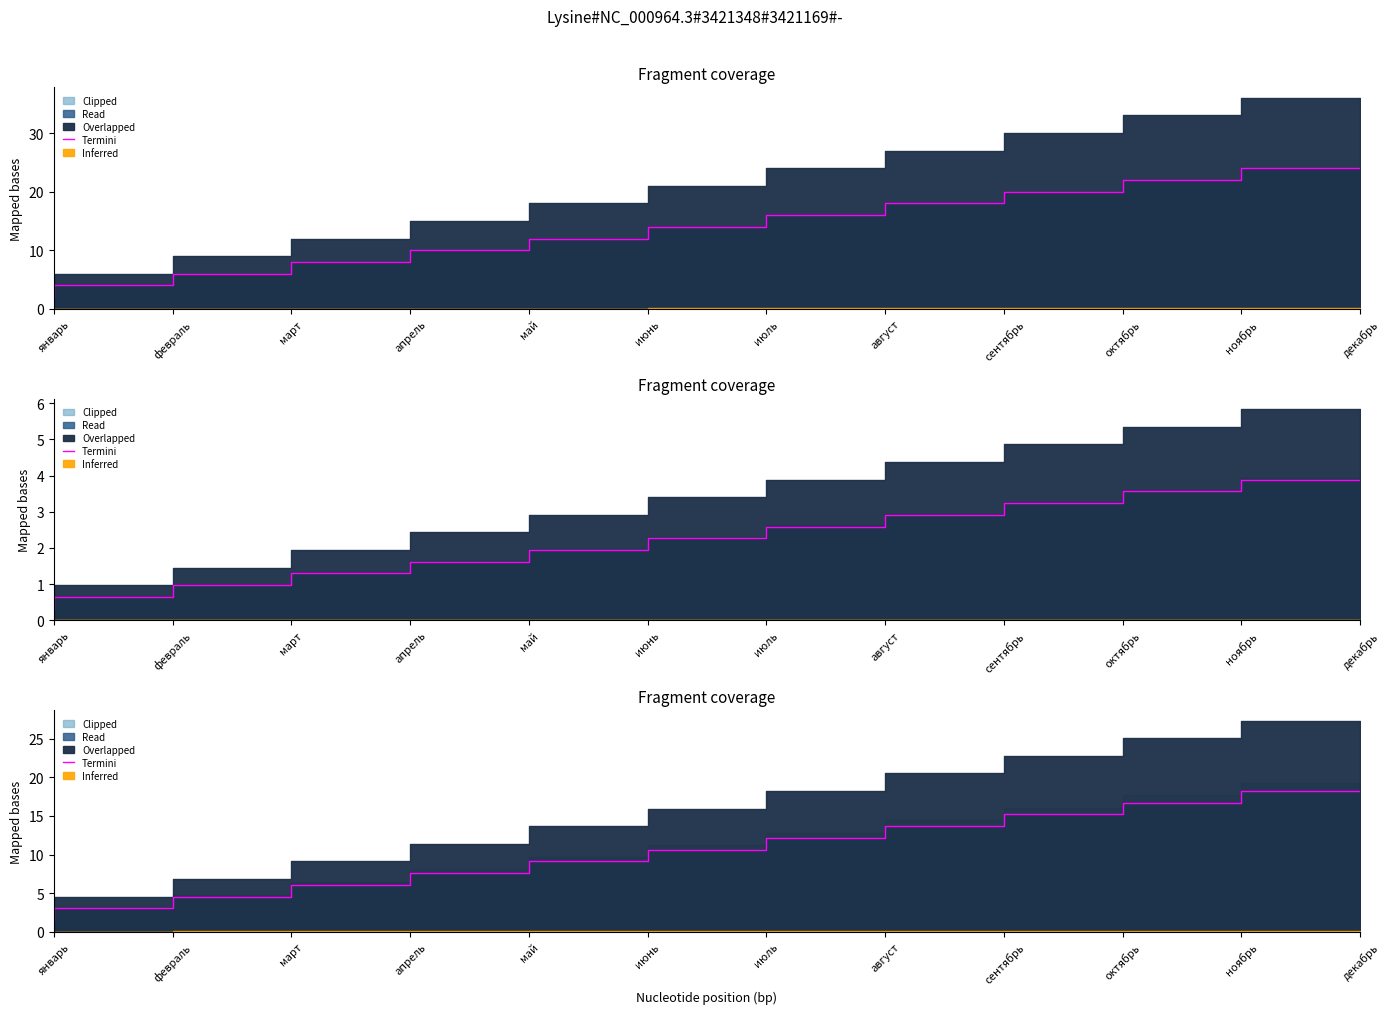

Rank the categories by value from highest to lowest.

декабрь, ноябрь, октябрь, сентябрь, август, июль, июнь, май, апрель, март, февраль, январь